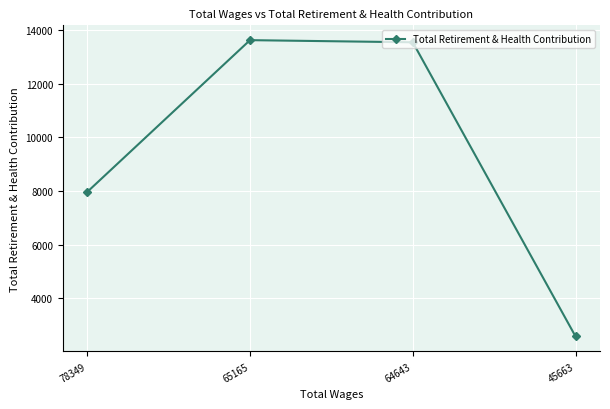

Which category has the lowest value across all series?

45663